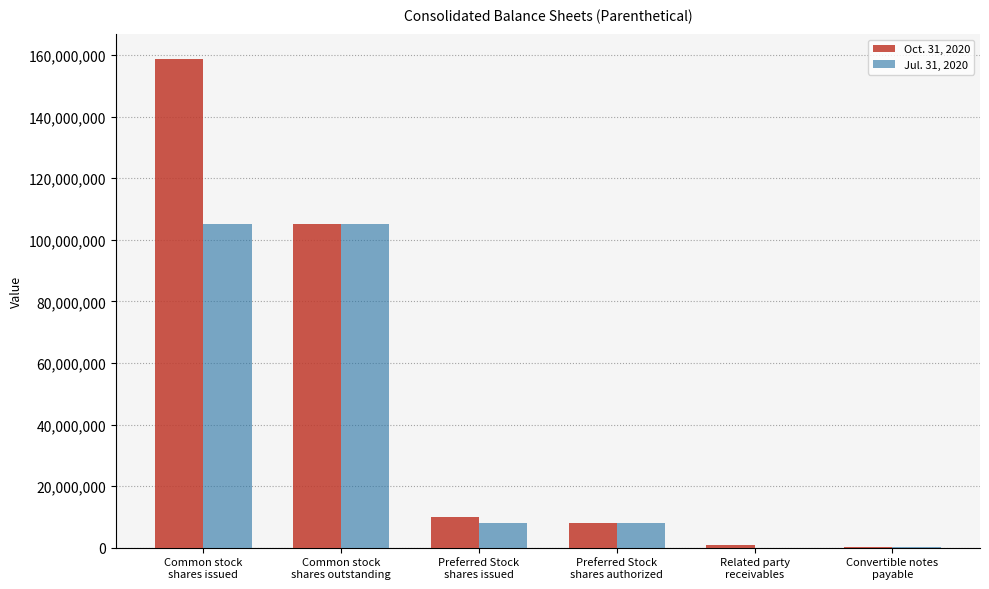

Is the value of Jul. 31, 2020 at Preferred Stock
shares issued greater than the value of Oct. 31, 2020 at Preferred Stock
shares issued?

No